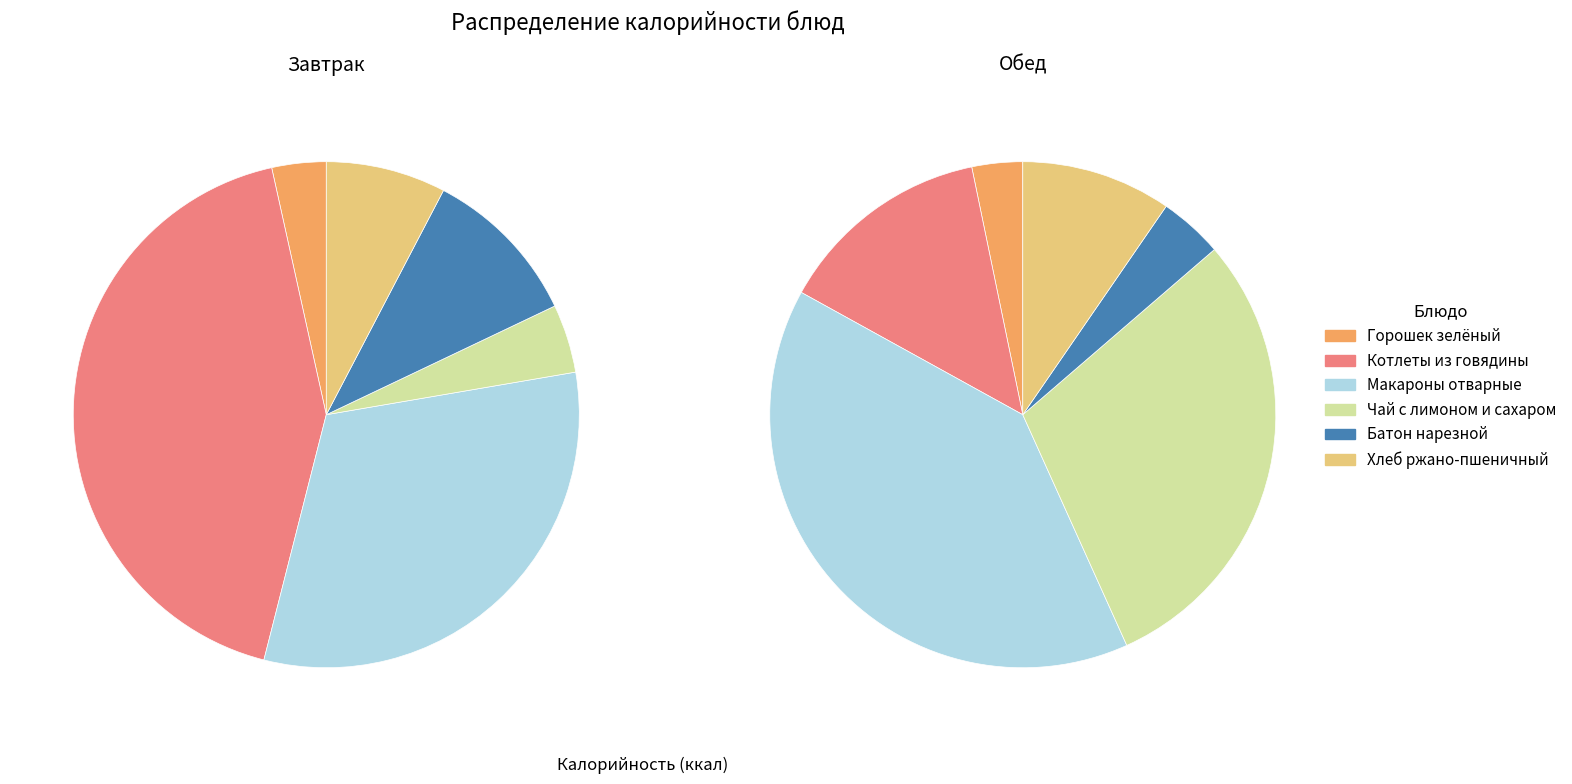

Rank the series by their average value, from highest to lowest.

Обед, Завтрак